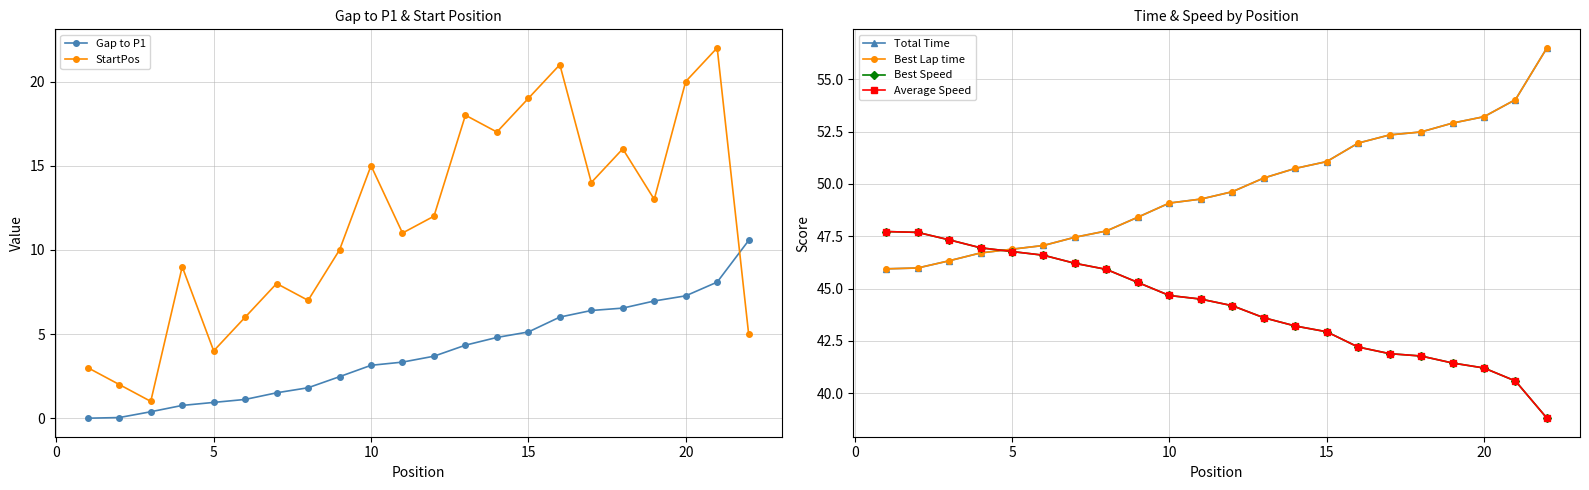

How many interior local valleys does the StartPos series have?

7